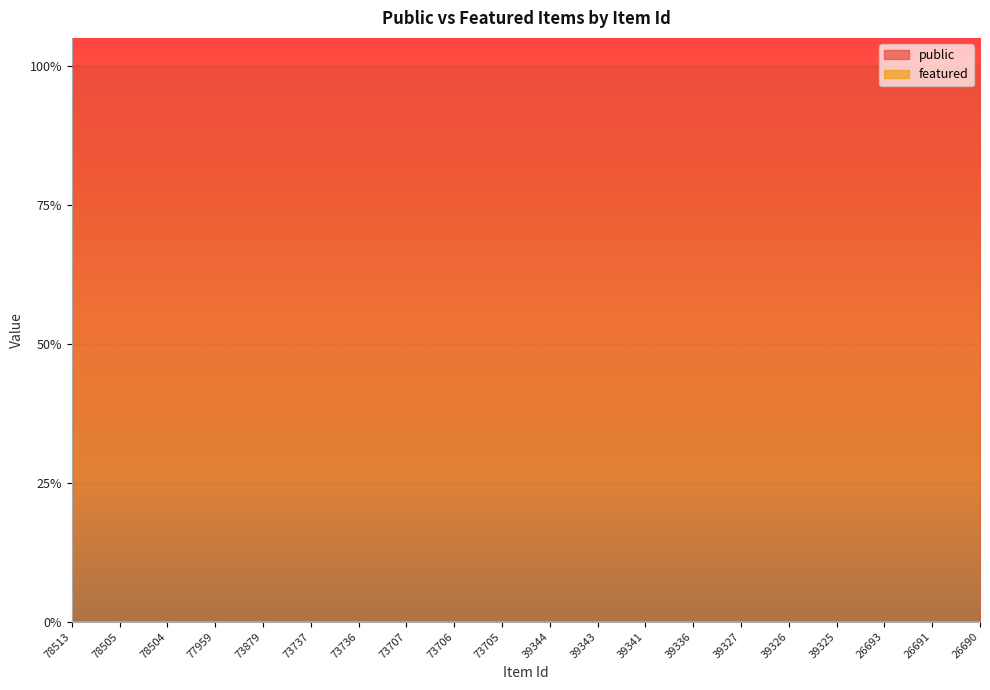

At which category is the sum across all series the highest?

78513